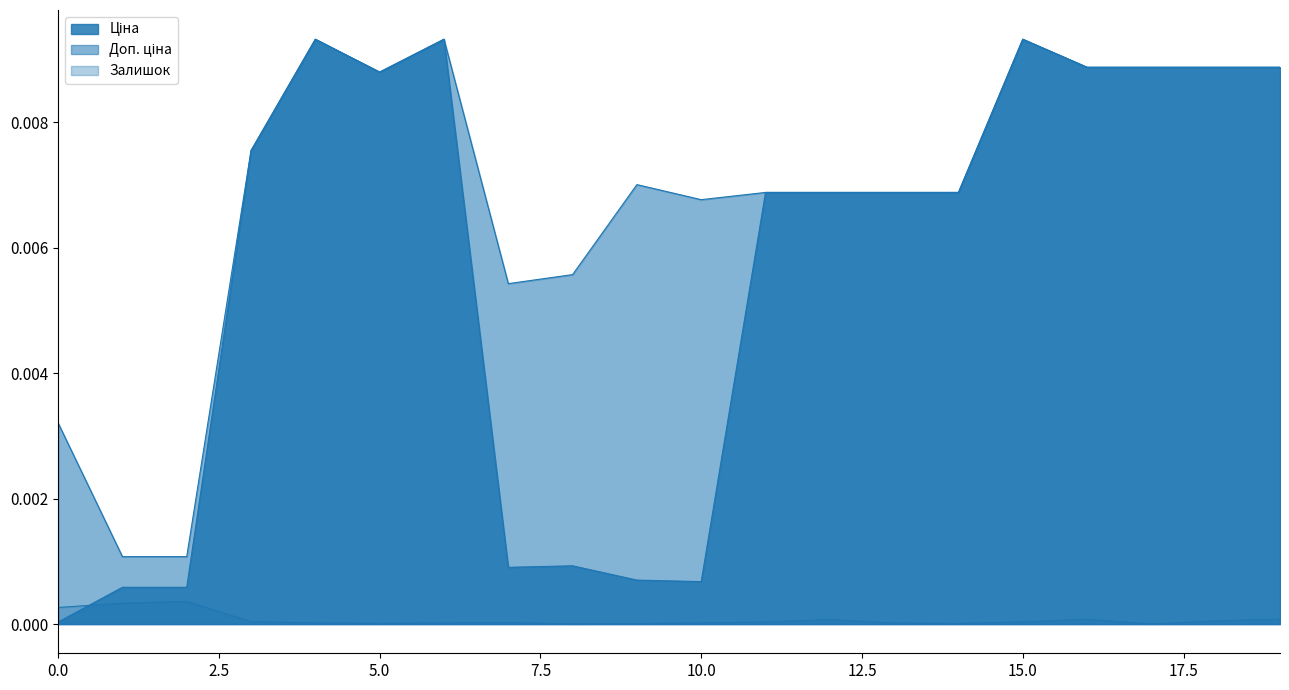

How many lines are shown in the chart?

3